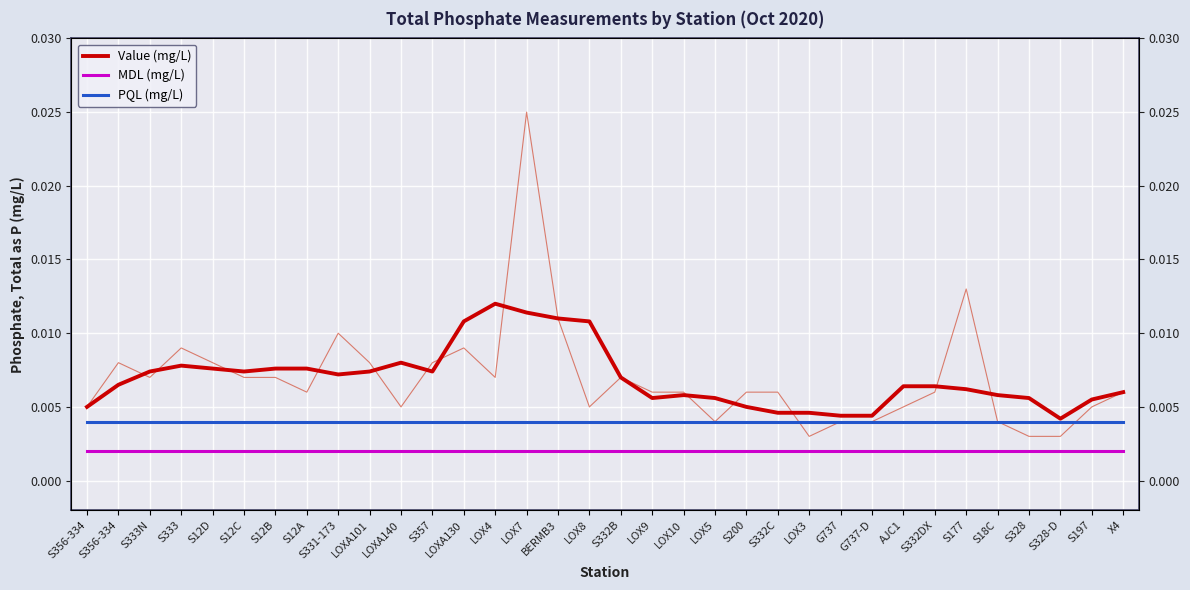

At which label does PQL (mg/L) reach its minimum?

S356-334